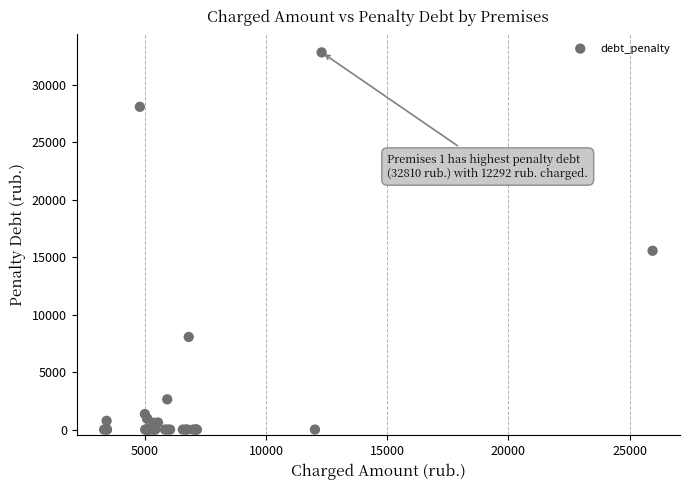

What Y value in the scatter plot is closest to 16405?

15553.5